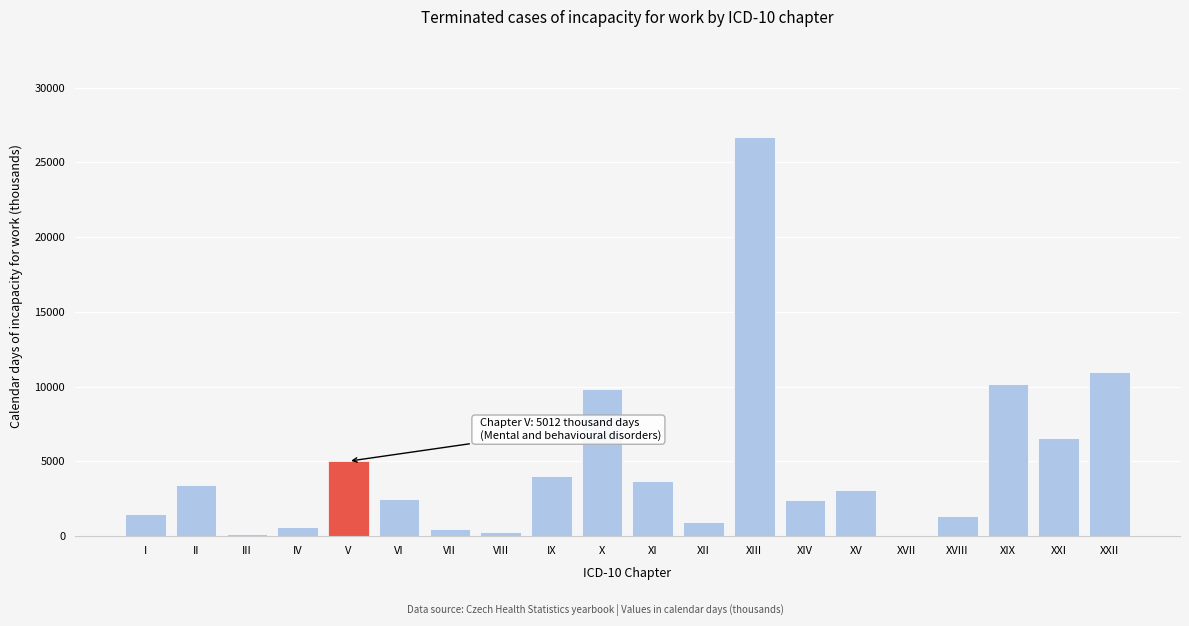

Which has a higher value, X or IV?

X